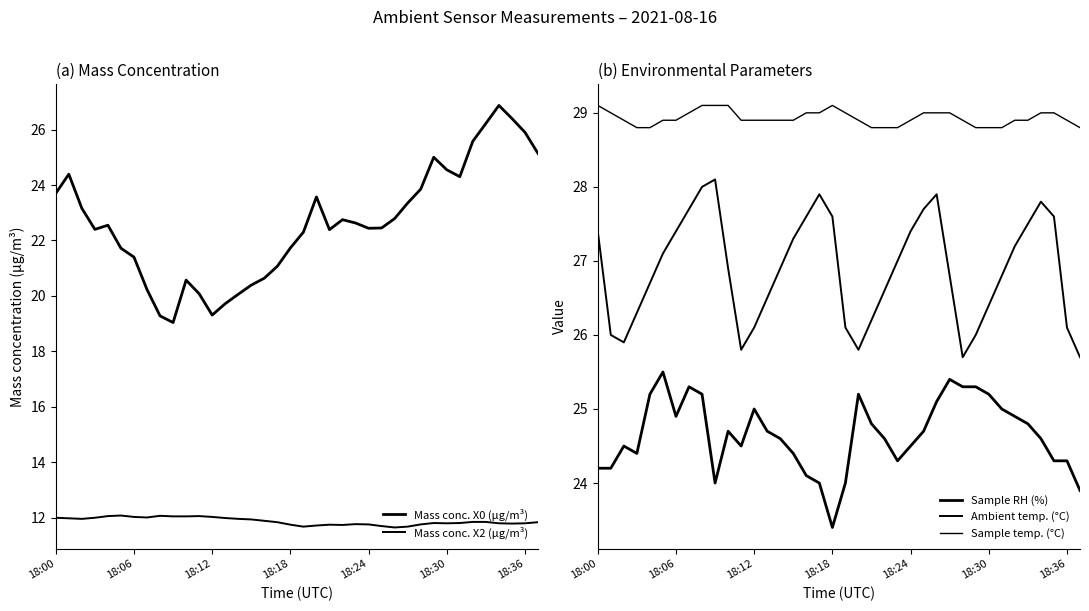

What are all the series names shown in the legend?

Mass conc. X0 (μg/m³), Mass conc. X2 (μg/m³), Sample RH (%), Ambient temp. (°C), Sample temp. (°C)